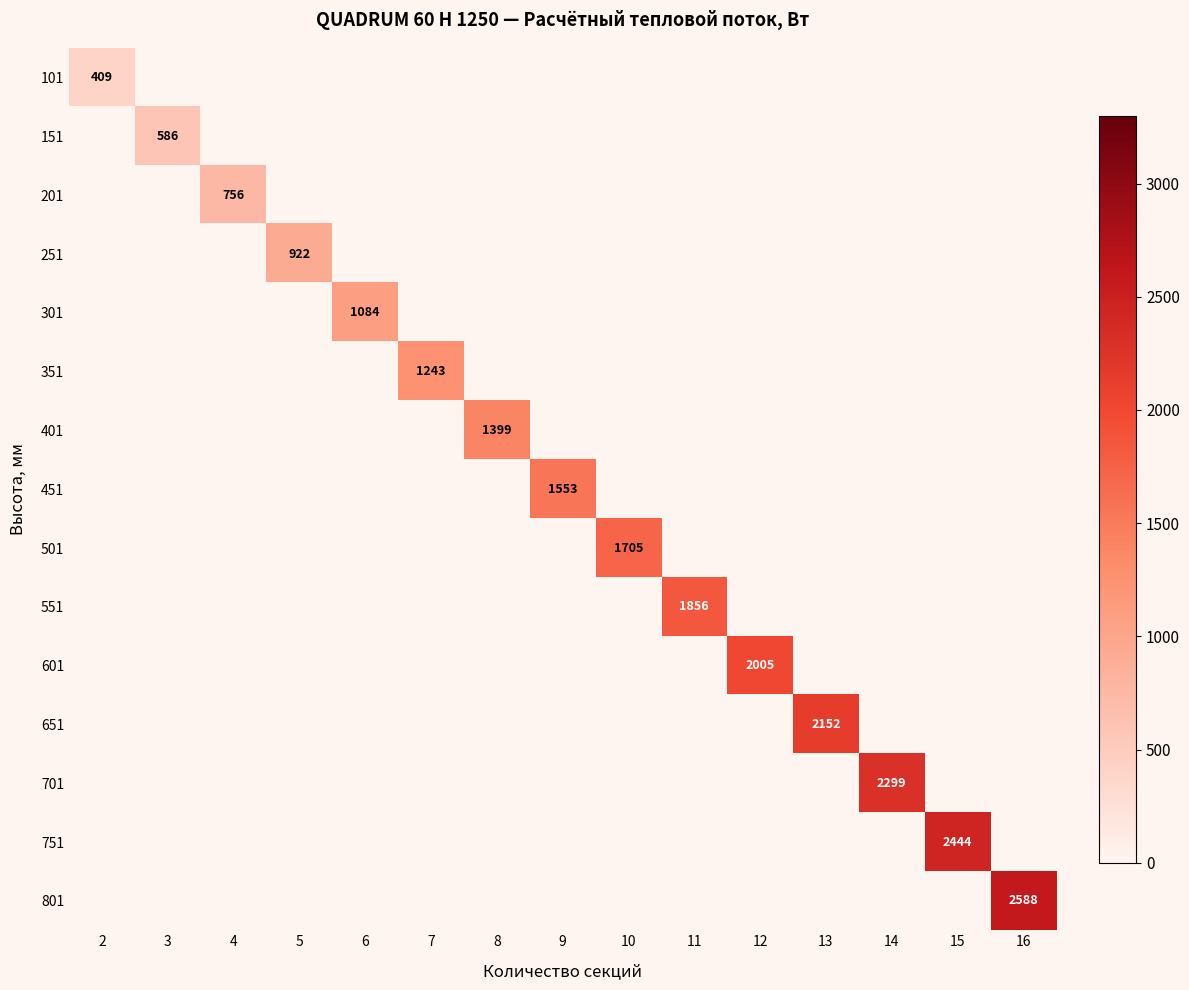

At which category is the sum across all series the highest?

16